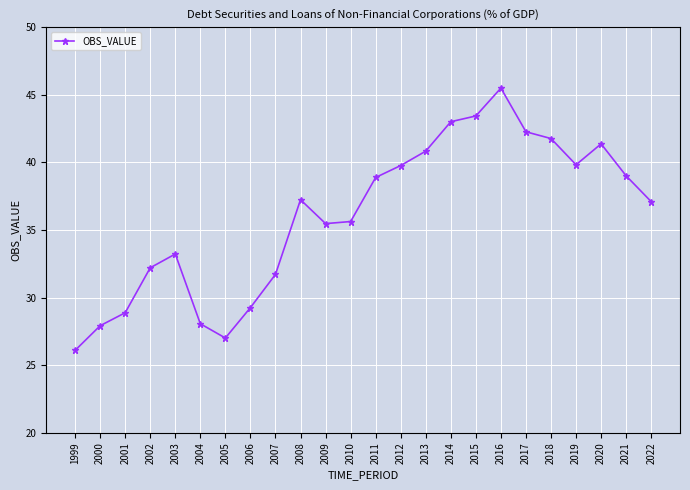

What is the change in value from 2009 to 2016?

+10.0